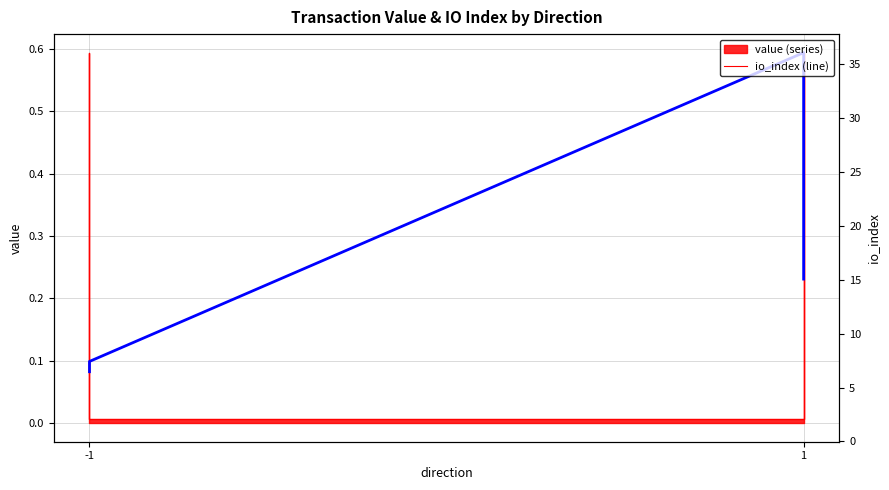

What is the difference between the maximum and minimum values?

0.5